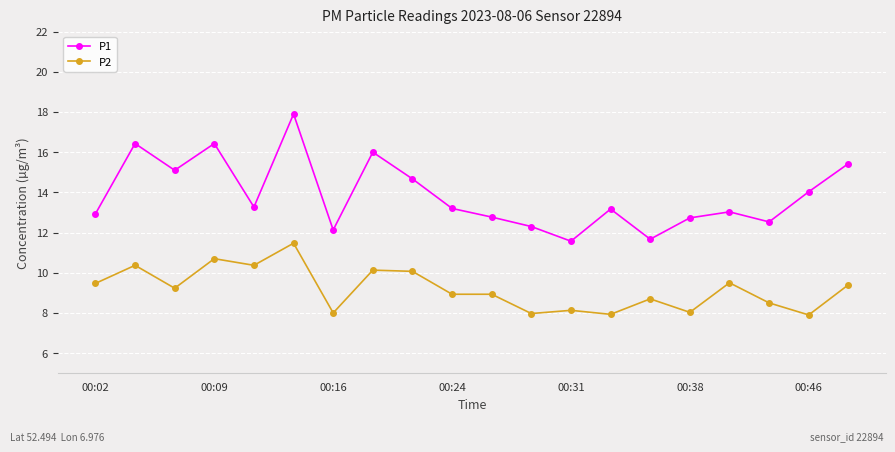

True or false: P1 has more than 0 points higher than both neighbors.

True